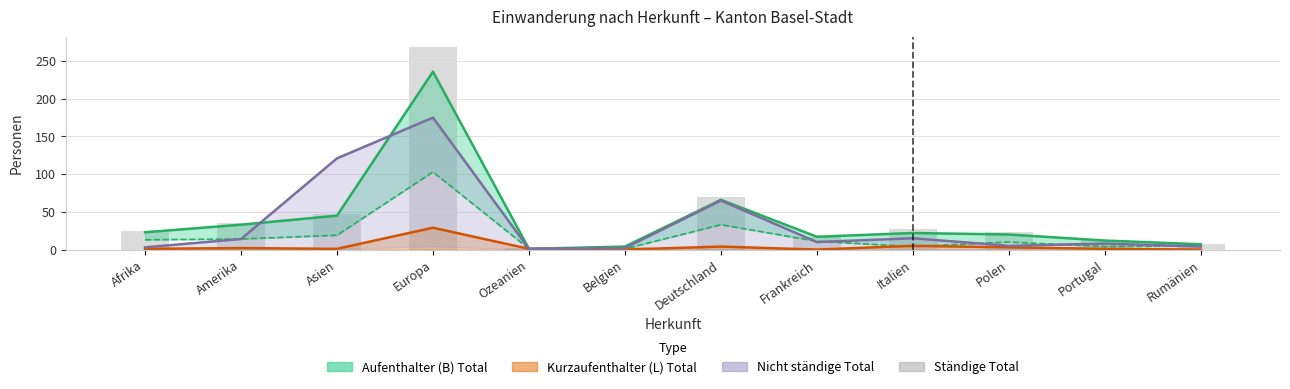

What is the greatest value displayed?

269